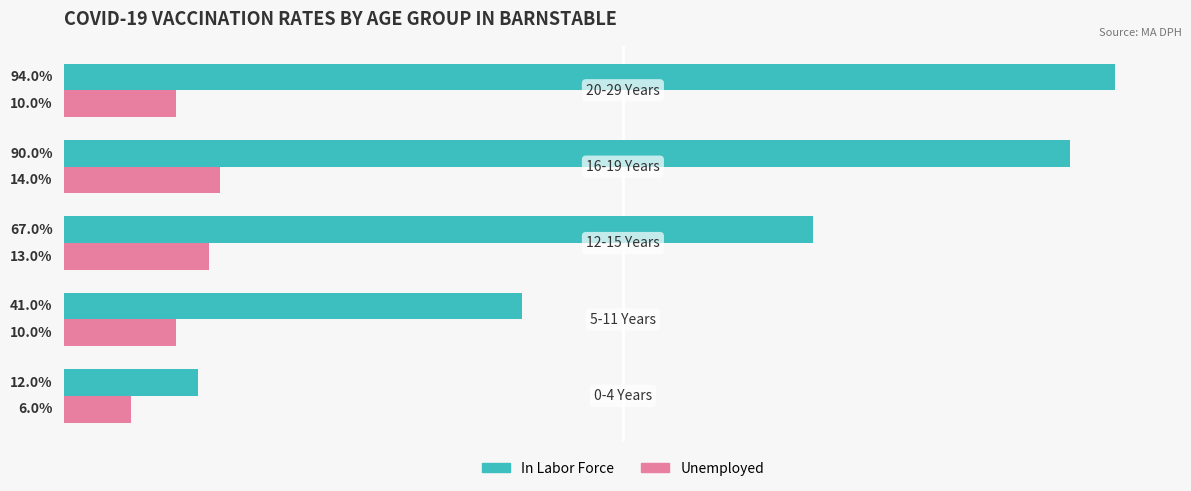

What are all the series names shown in the legend?

In Labor Force, Unemployed